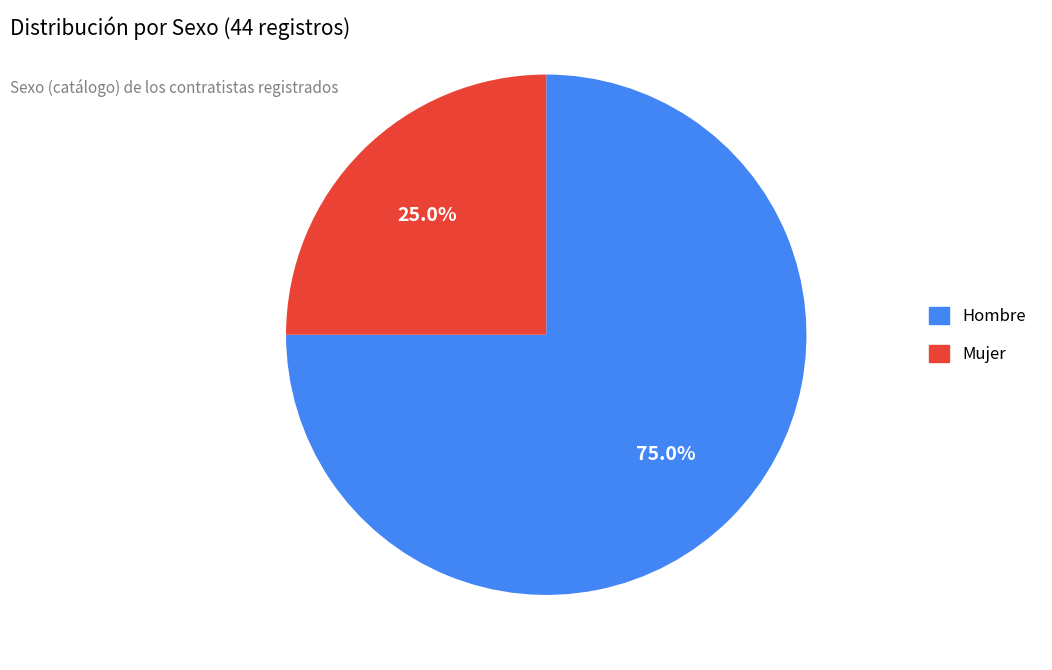

Rank the categories by value from highest to lowest.

Hombre, Mujer